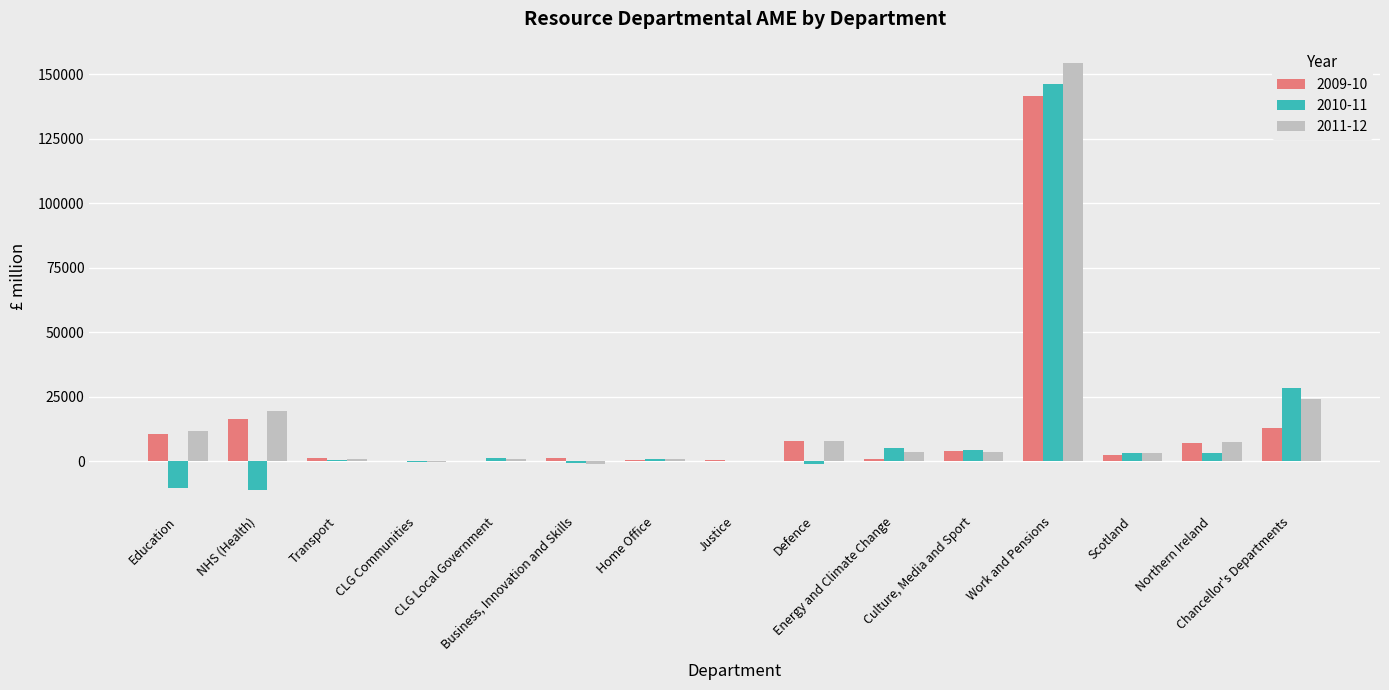

Where is 2010-11 nearest to the value 67632?

Chancellor's Departments